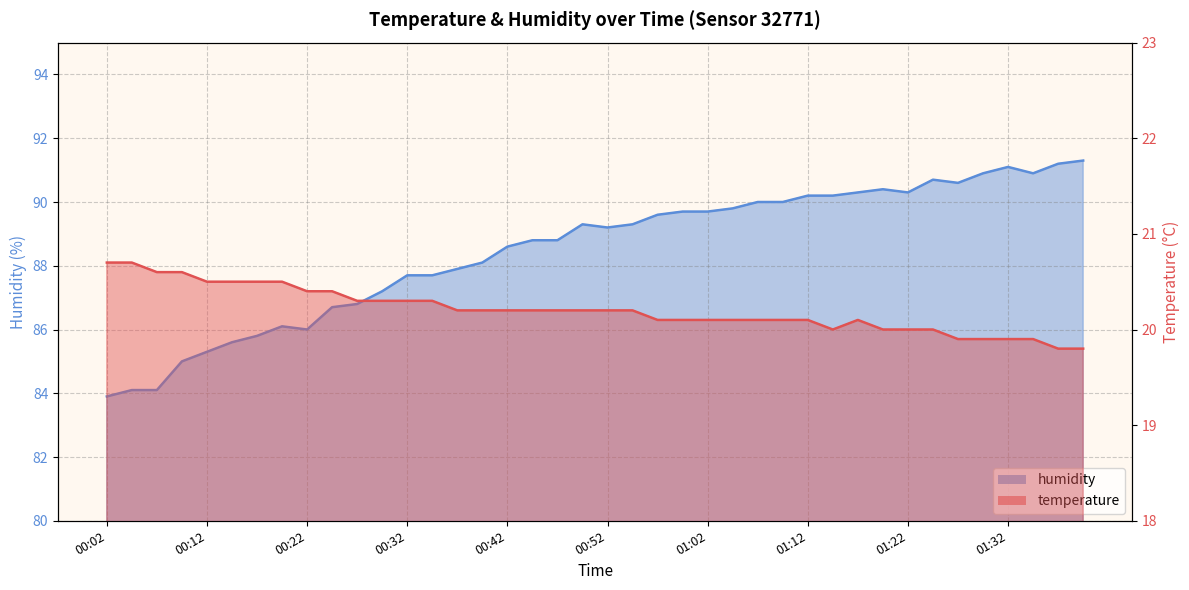

Count the temperature values in the range 20 to 21.

34